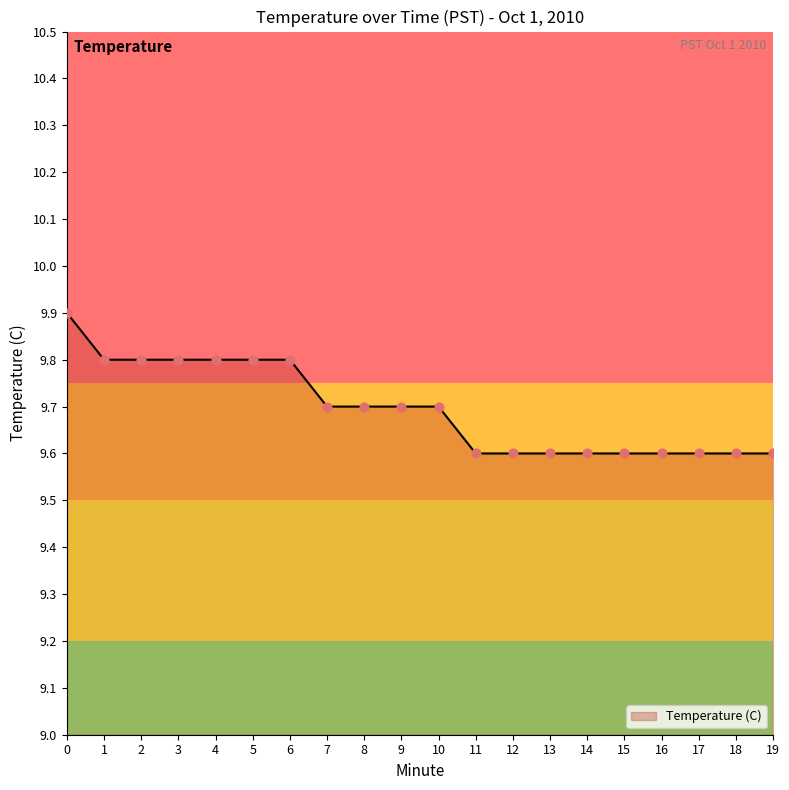

What is the change in value from 3 to 12?

-0.2